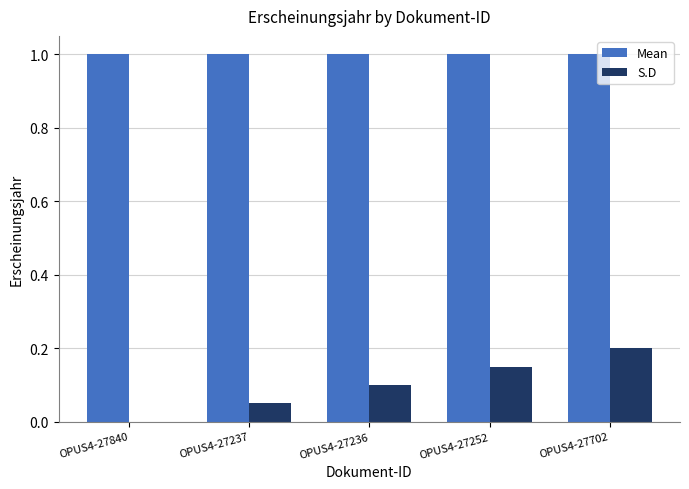

Which series has the largest range (max minus min)?

S.D